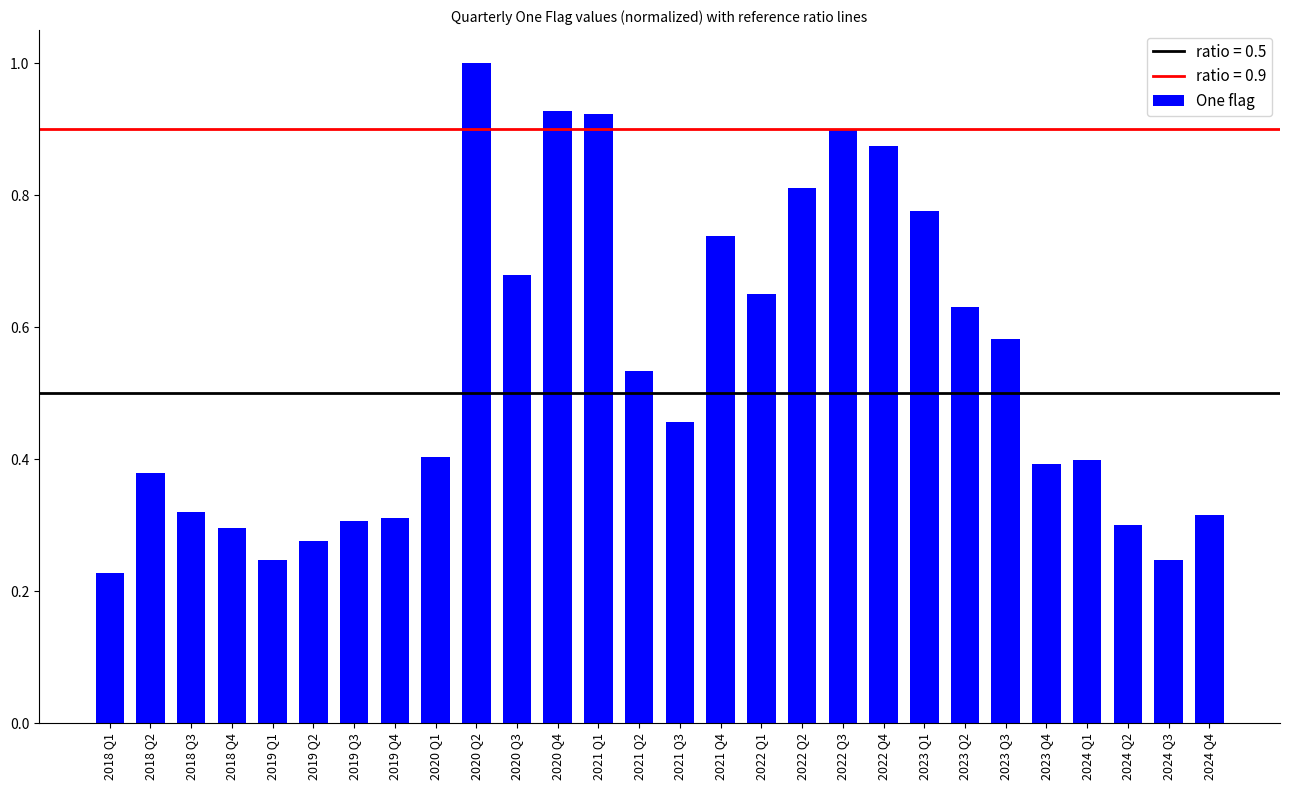

What is the sum of the values at 2024 Q4 and 2020 Q3?

1.0